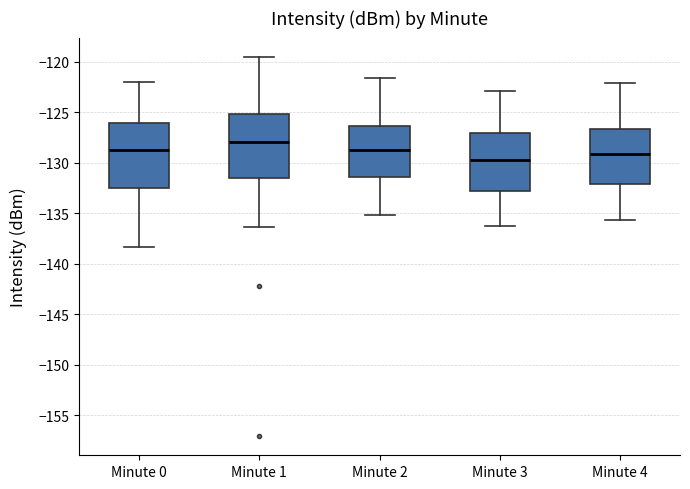

Where is the upper edge of the box for Minute 4 on the y-axis? The values are not printed on the chart, so give them approximately, as read against the axis.

-126.5